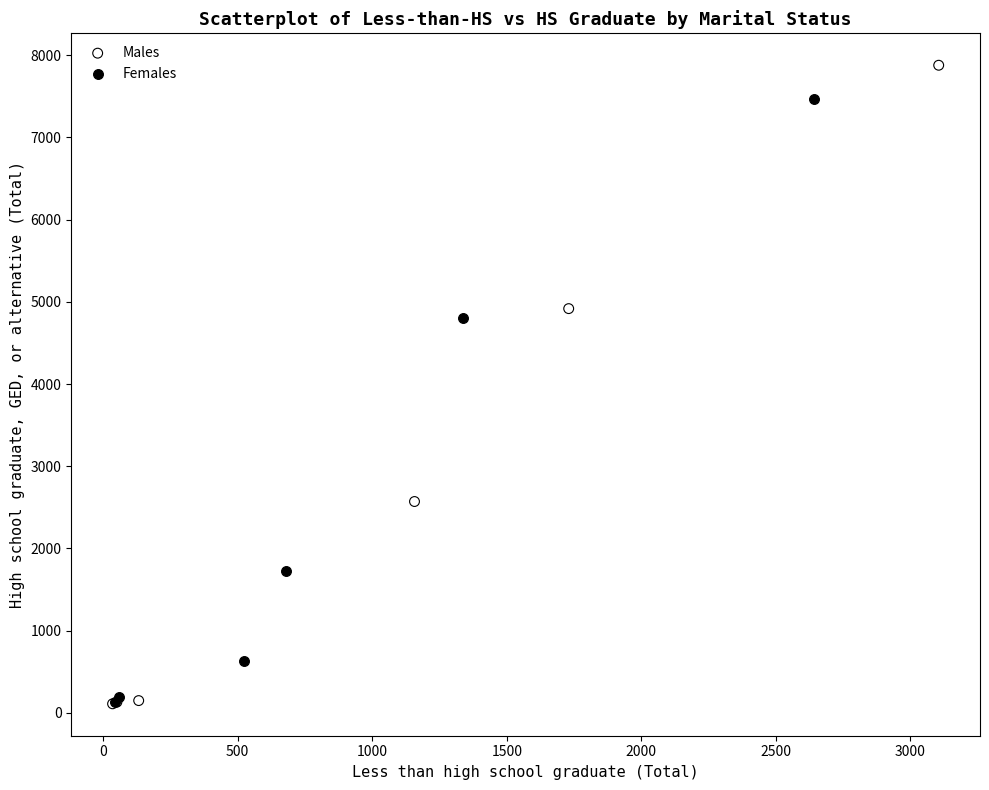

Which series has the widest spread of Y values?

Males